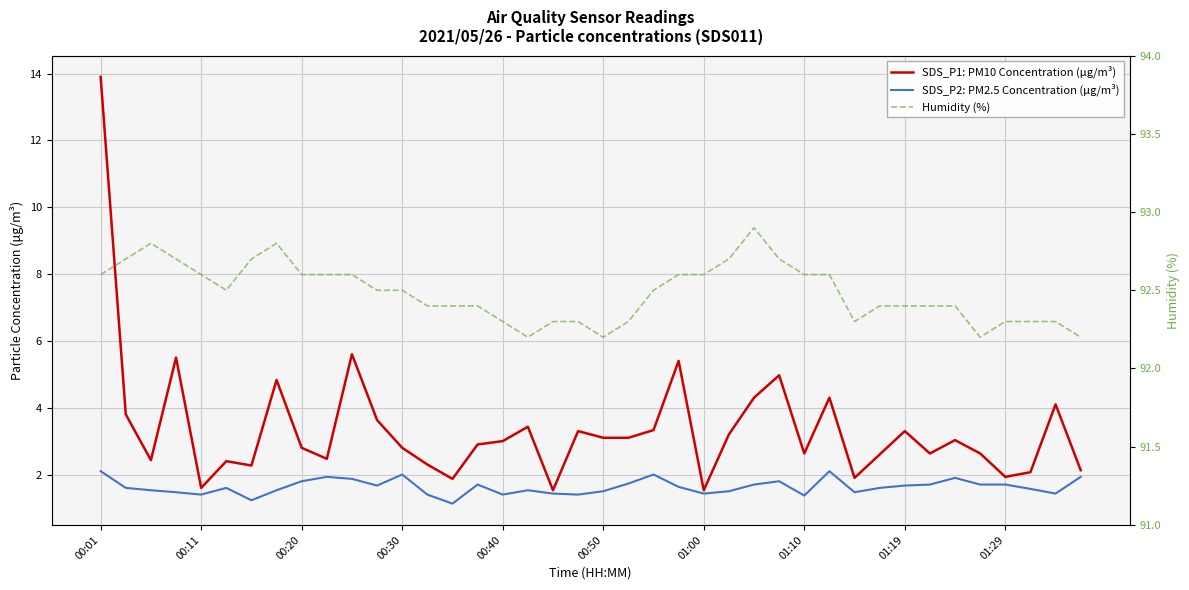

At which label does SDS_P1: PM10 Concentration (µg/m³) first exceed 3?

00:01